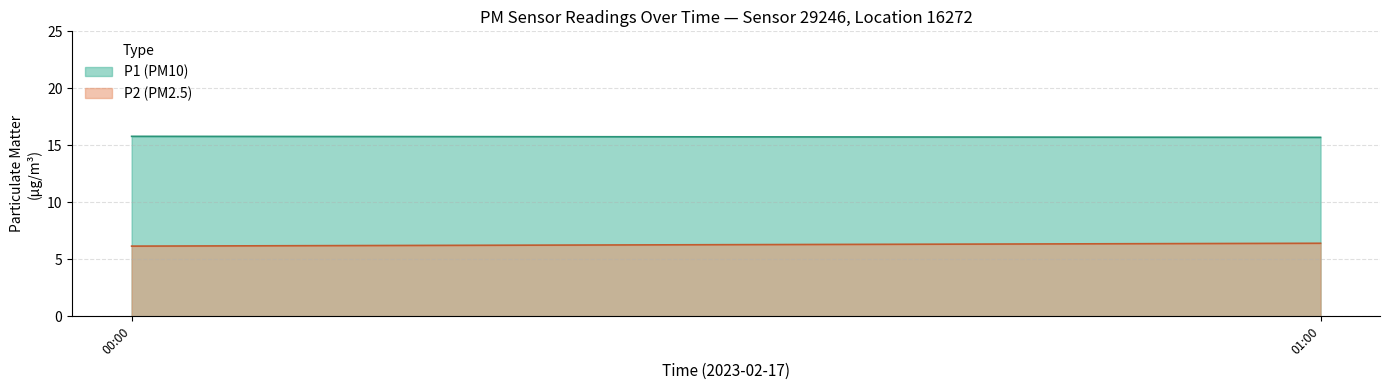

What is the sum of the P2 (PM2.5) values at 01:00 and 00:00?

12.6